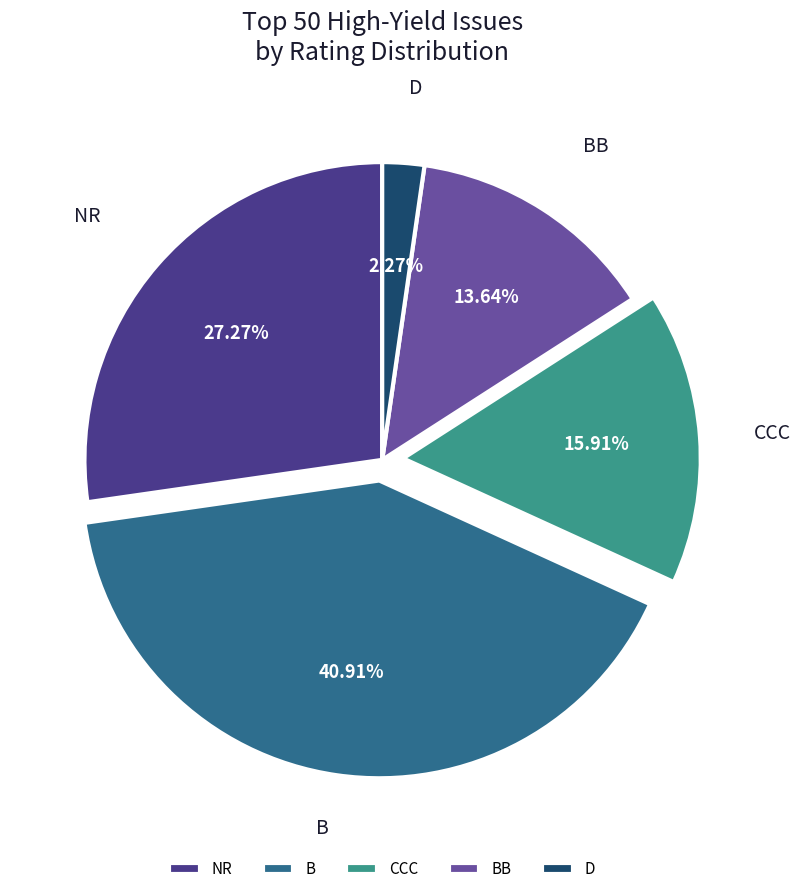

Is BB the majority of the pie?

No